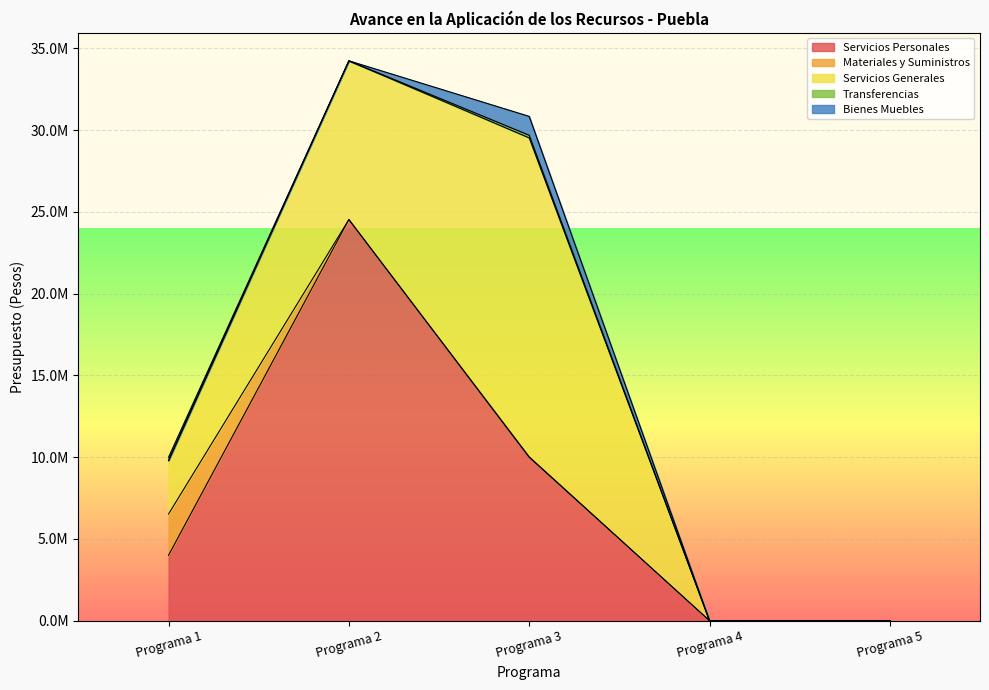

Rank the series at Programa 5 from highest to lowest value.

Servicios Personales, Materiales y Suministros, Servicios Generales, Transferencias, Bienes Muebles